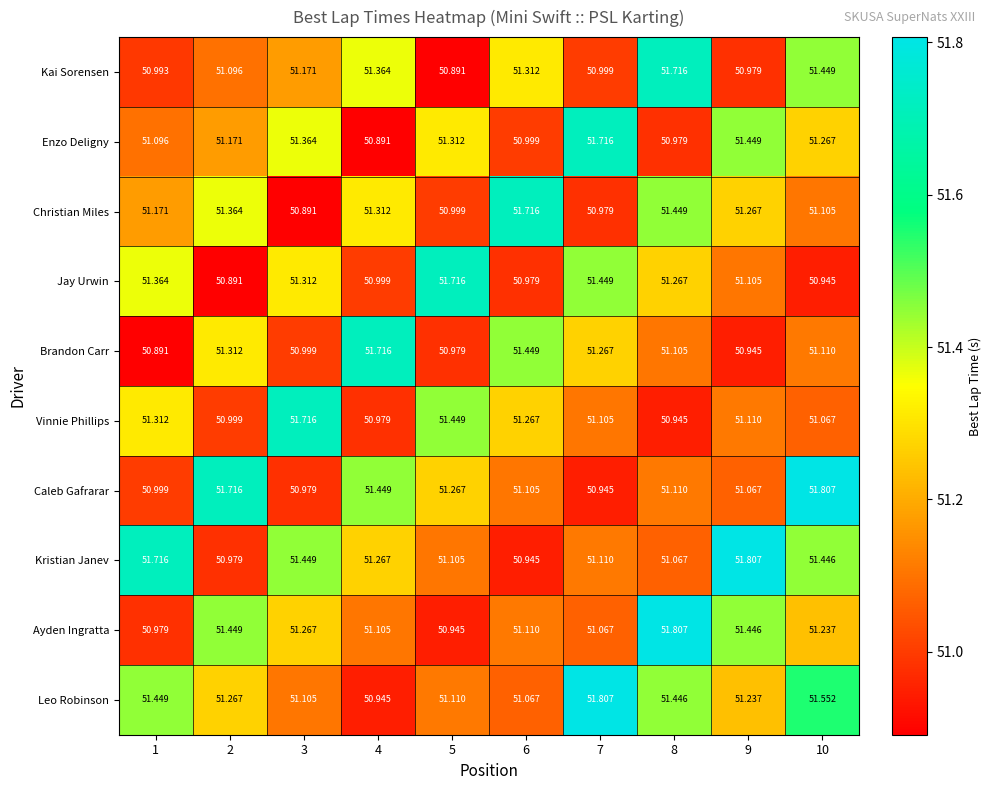

Which series changed the most between 1 and 10?

Caleb Gafrarar